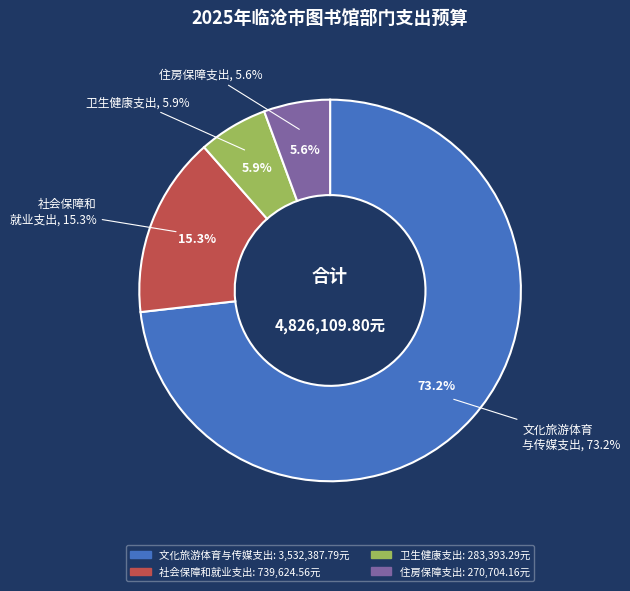

What is the majority slice?

文化旅游体育与传媒支出